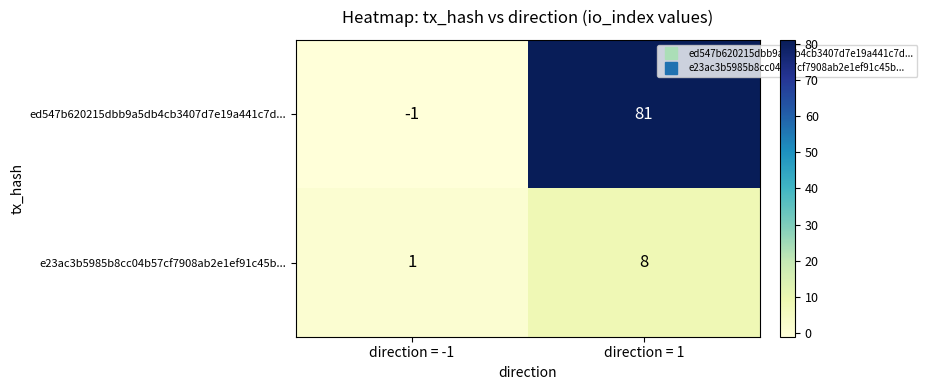

The value of e23ac3b5985b8cc04b57cf7908ab2e1ef91c45b... at direction = 1 is 13. True or false?

False